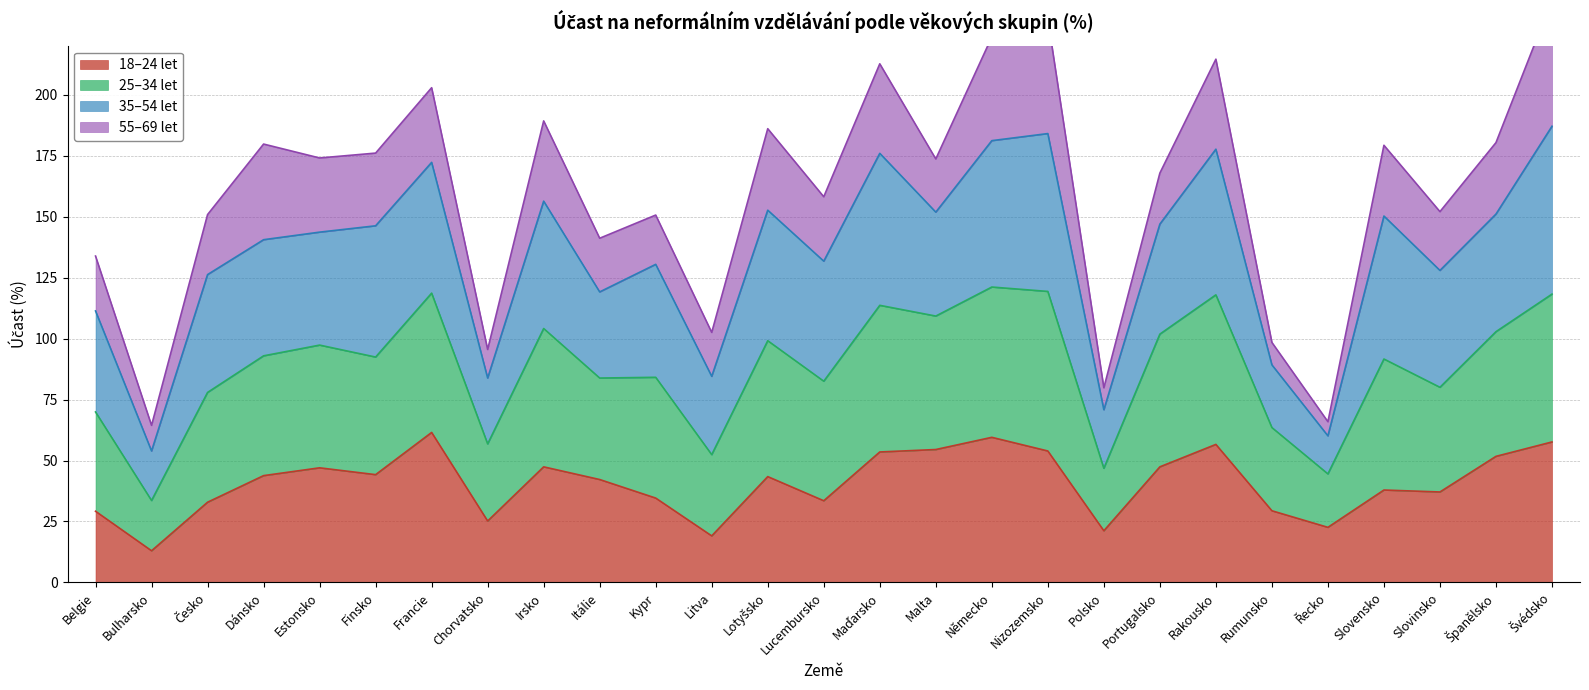

Which series has the widest spread of values?

25–34 let